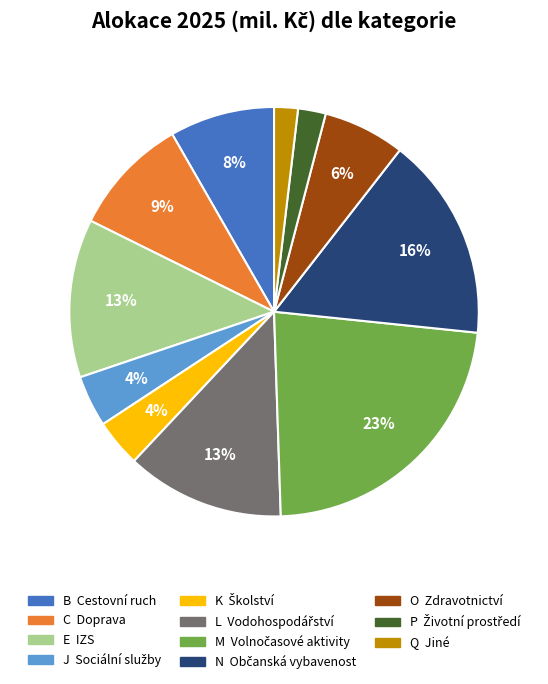

Is there any slice that represents more than half of the pie?

No